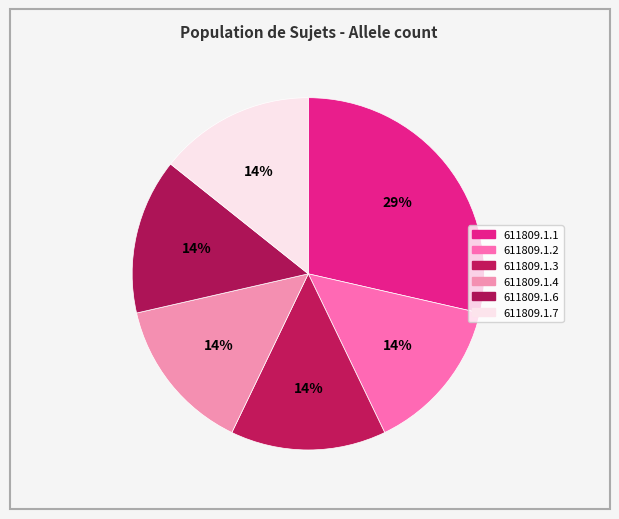

Does 611809.1.7 represent more than half of the total?

No